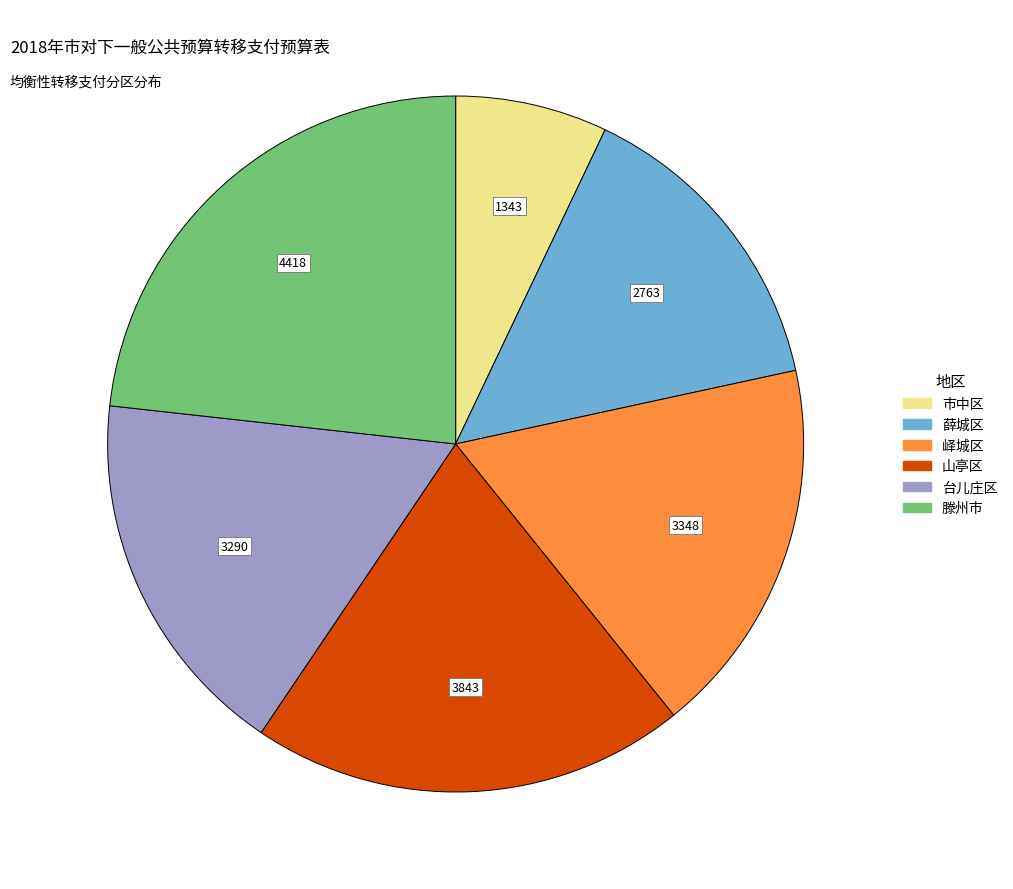

Does any single category account for the majority?

No